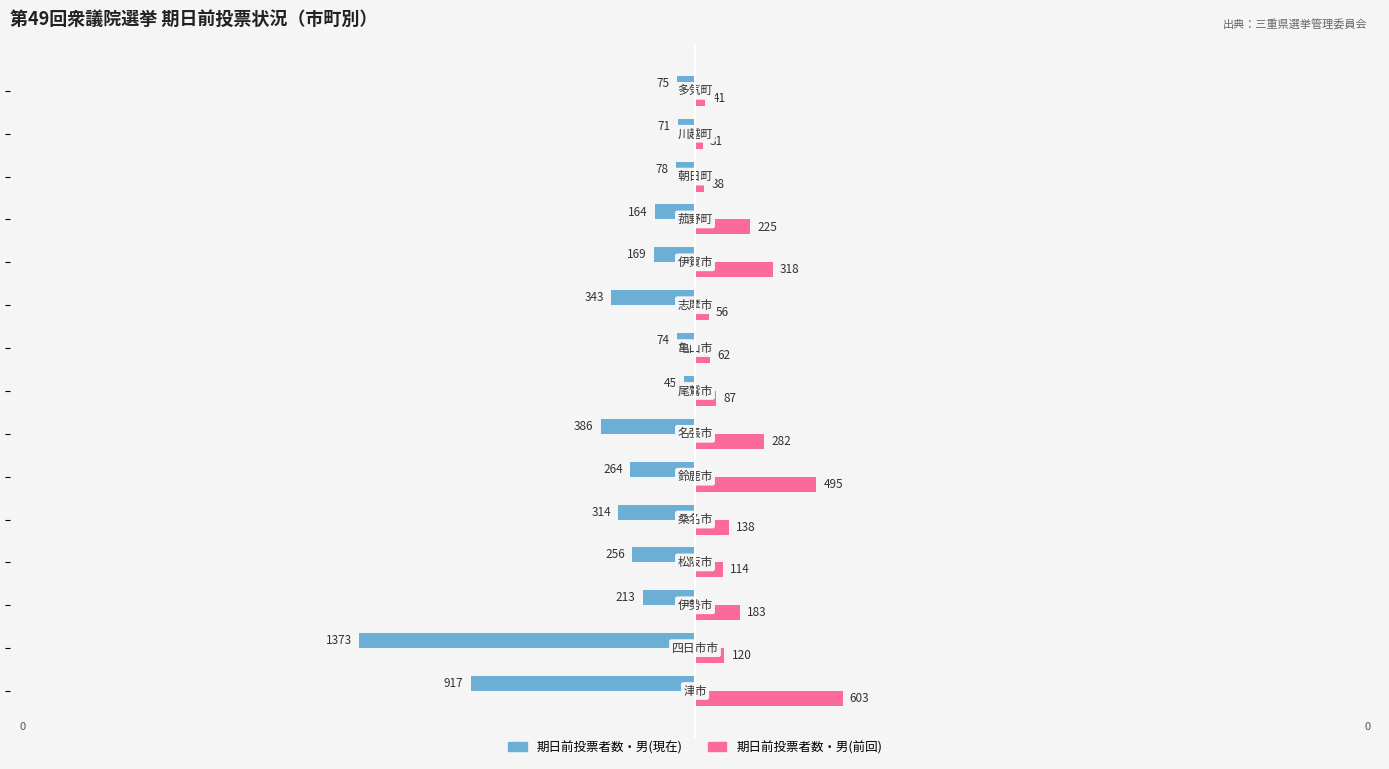

What are all the series names shown in the legend?

期日前投票者数・男(現在), 期日前投票者数・男(前回)